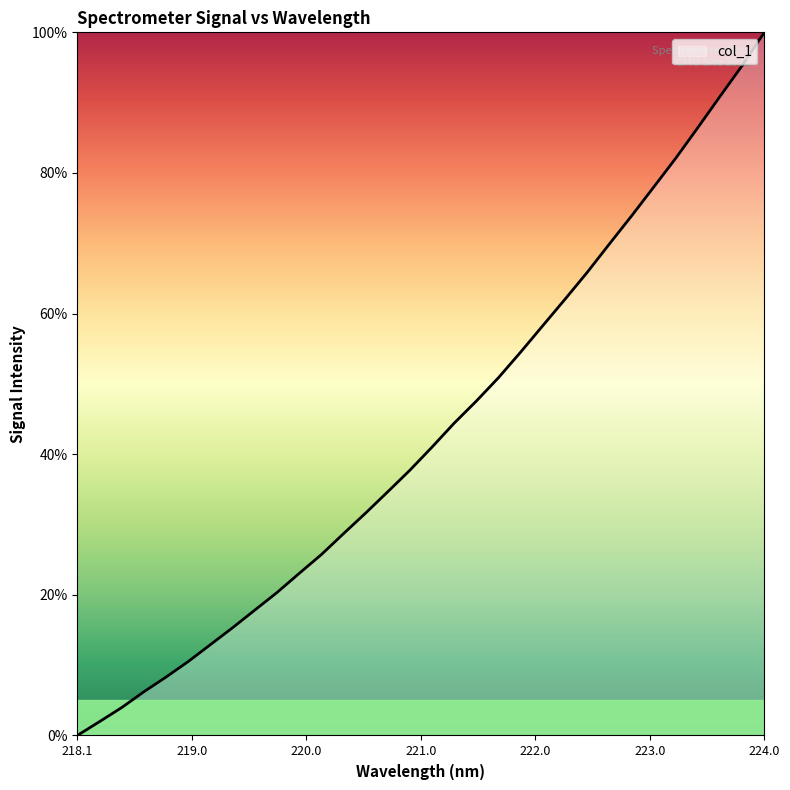

What is the difference between the maximum and minimum values?

100.0